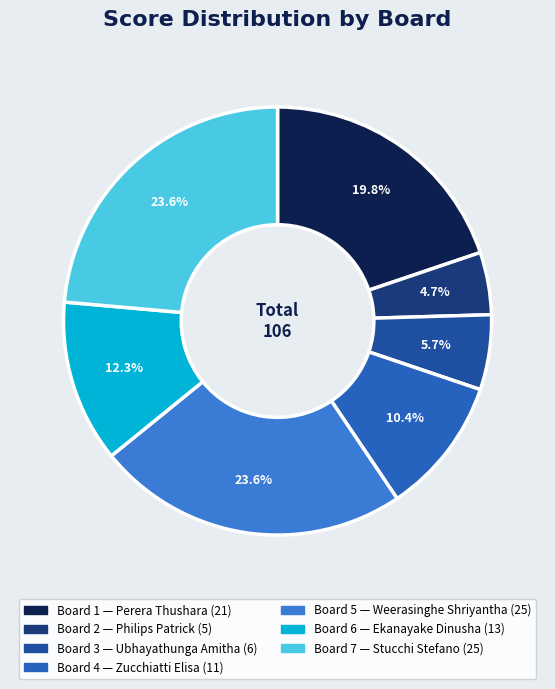

To the nearest percent, what is the difference between the largest and smallest slice percentages?

19%